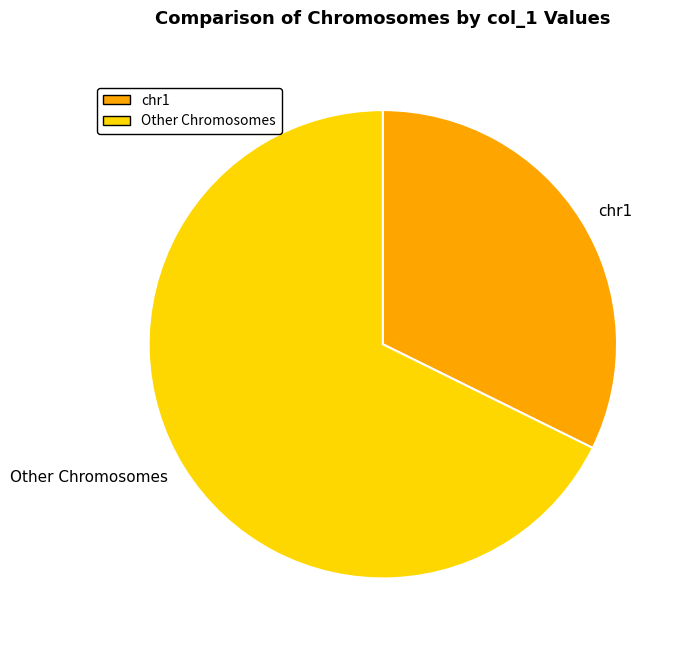

Rank the categories by value from highest to lowest.

Other Chromosomes, chr1